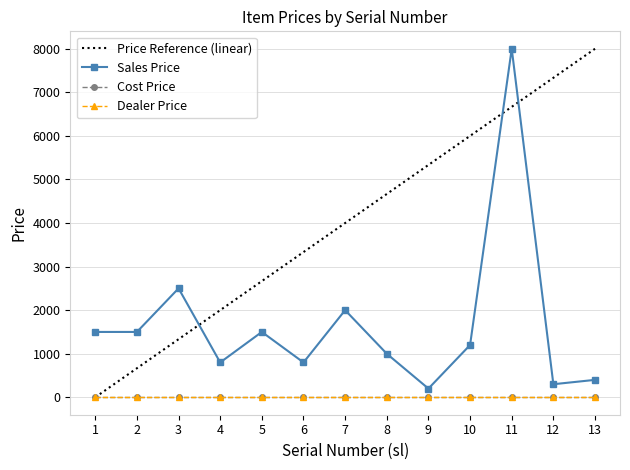

Which has a higher value, 12 or 11?

11